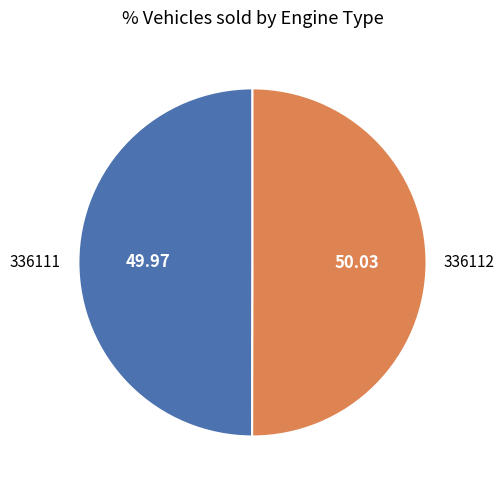

Combined, do 336111 and 336112 account for over 50%?

Yes